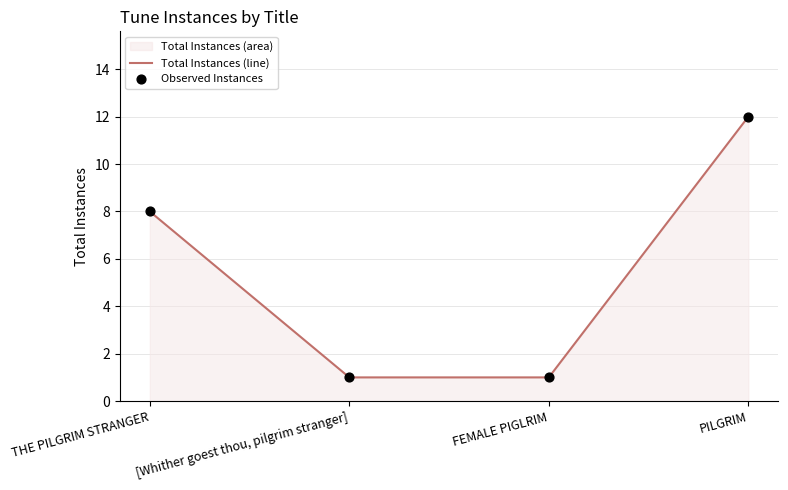

What value does the data have at PILGRIM?

12